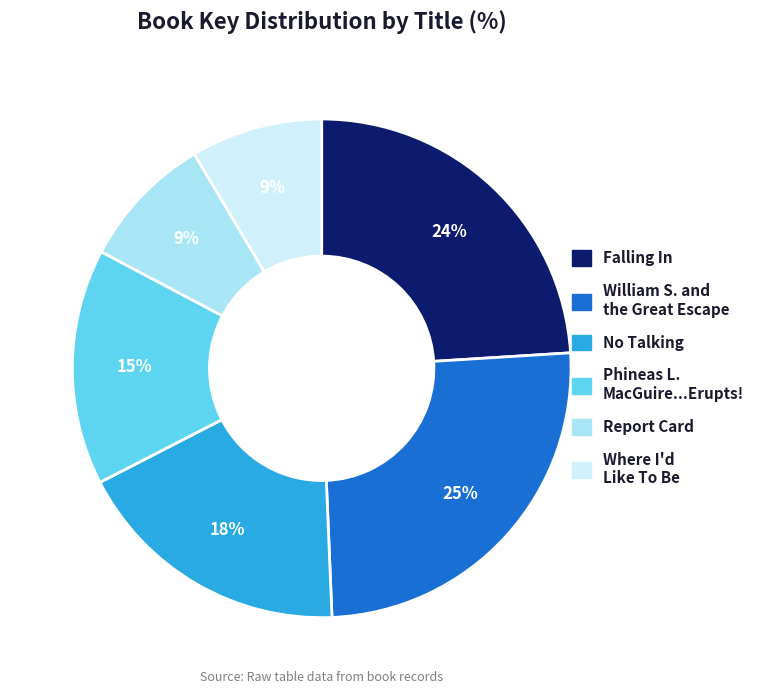

How many segments does this pie chart have?

6